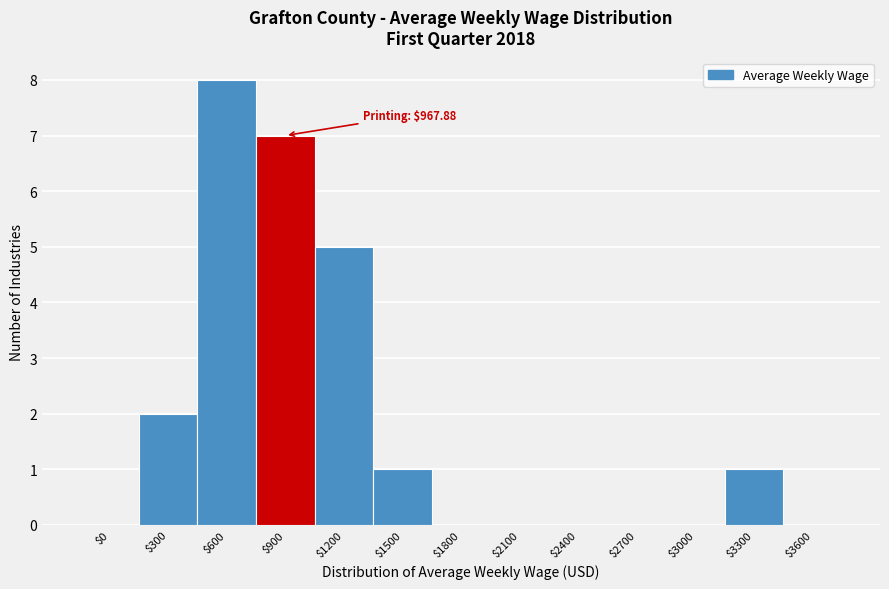

What is the sum of all values?

24